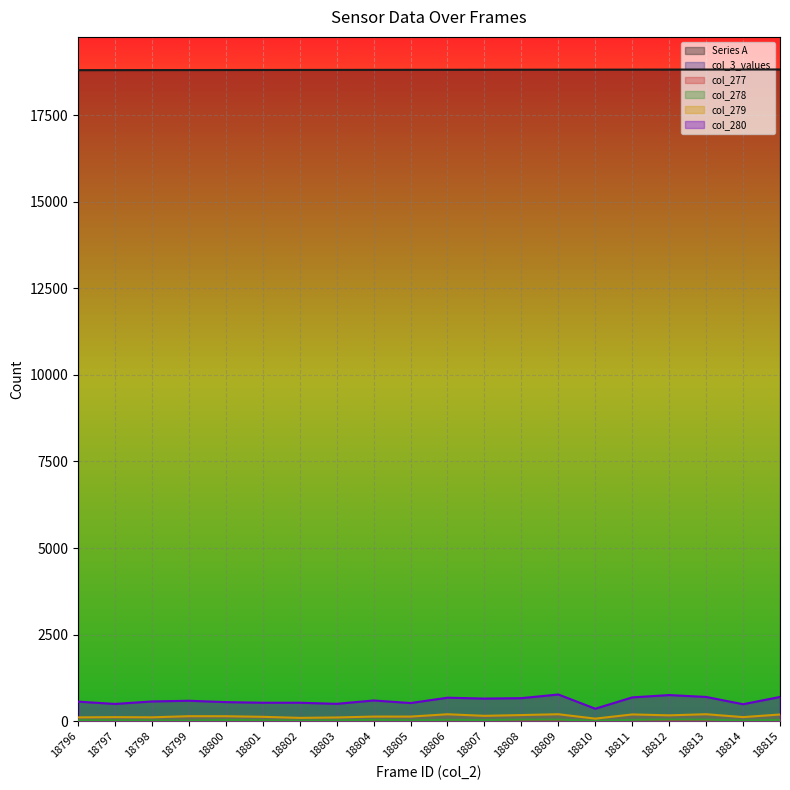

At how many categories does at least one series exceed 2074?

20